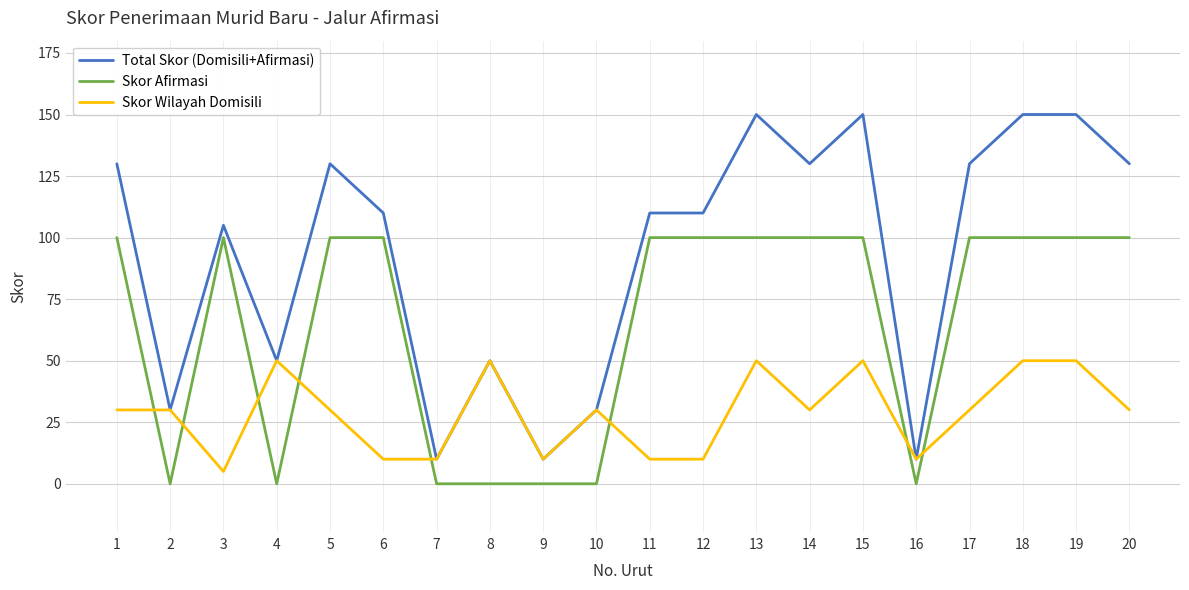

What is the sum of all Skor Wilayah Domisili values?

575